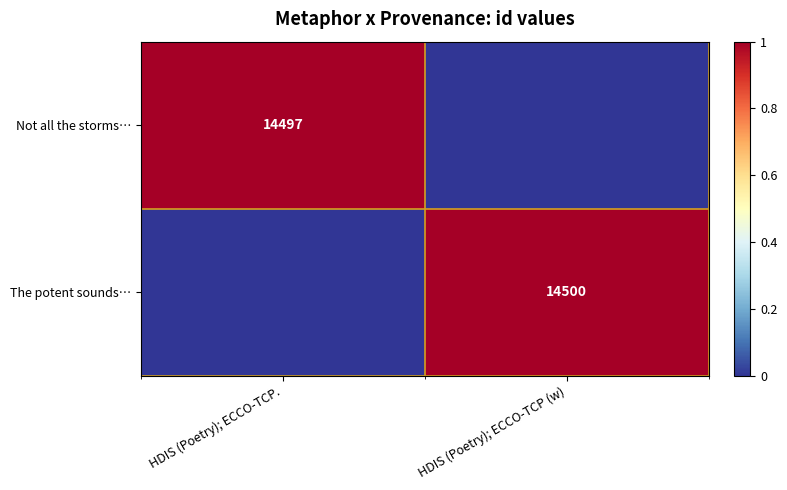

Is it true that Not all the storms… equals 14497 at HDIS (Poetry); ECCO-TCP.?

True